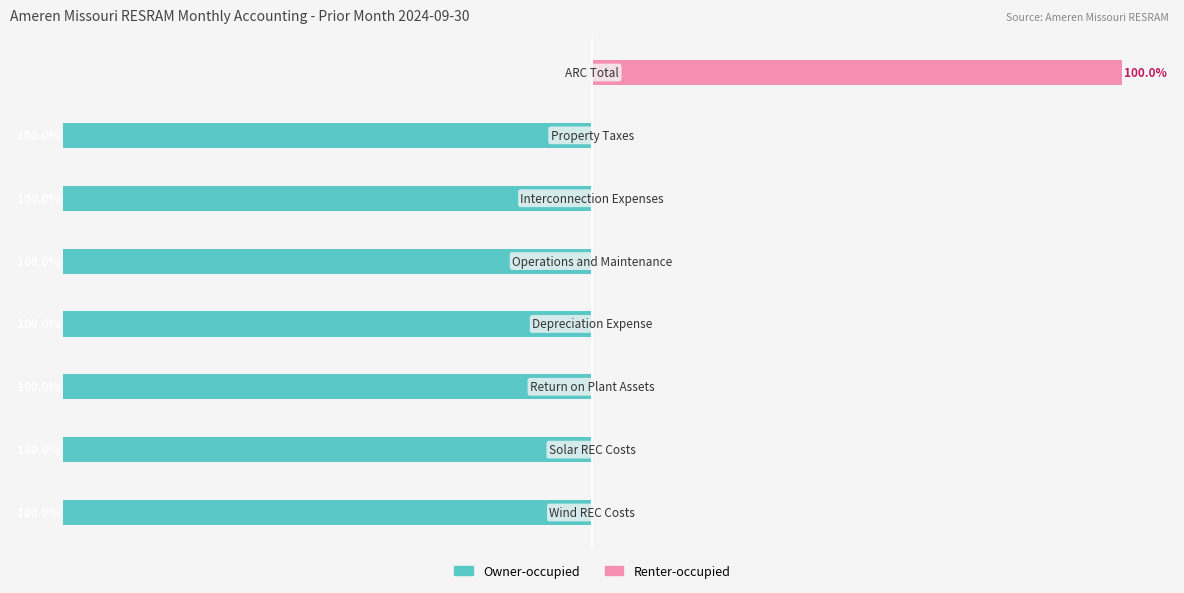

What are all the series names shown in the legend?

Owner-occupied, Renter-occupied